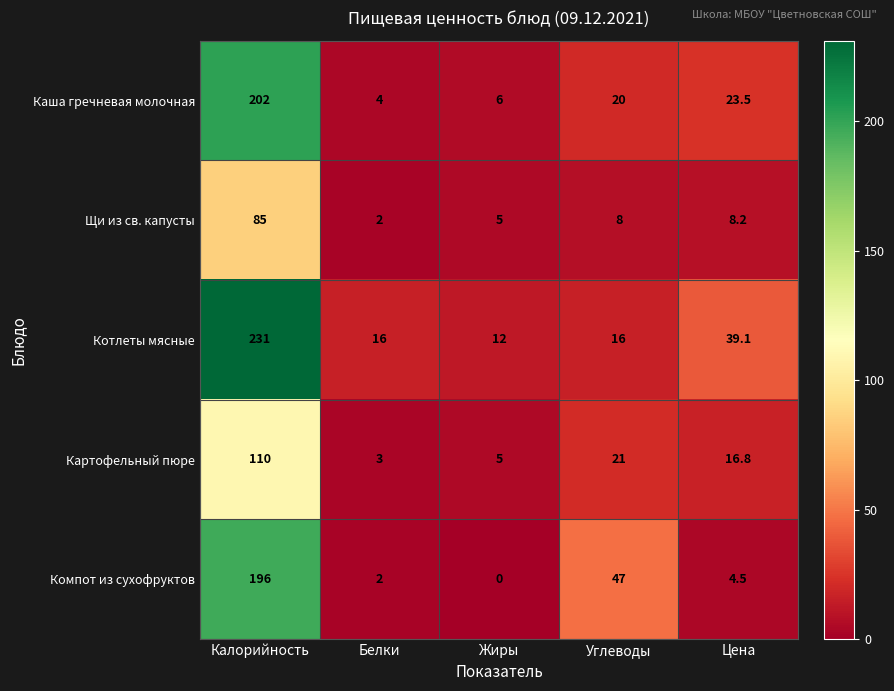

What is the sum of the Картофельный пюре values at Белки and Жиры?

8.0